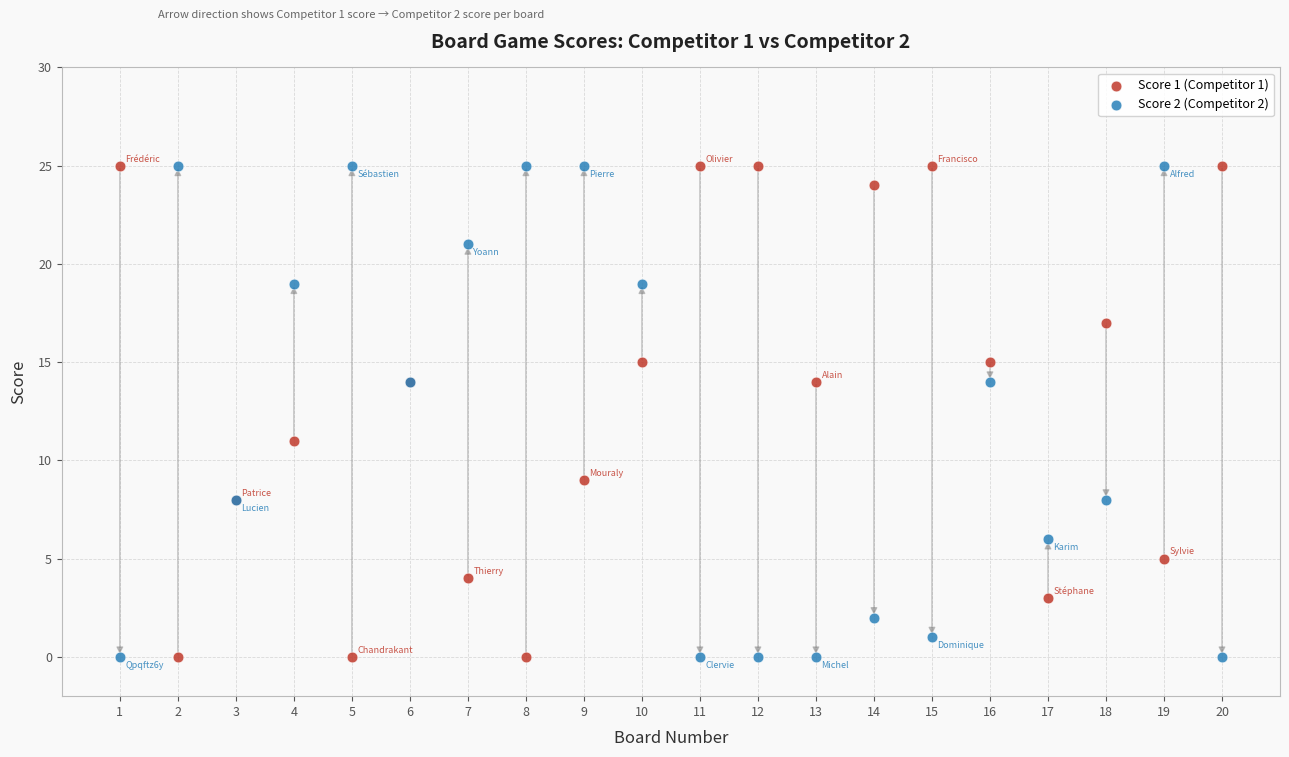

What is the X range (max minus min) for the scatter plot?

19